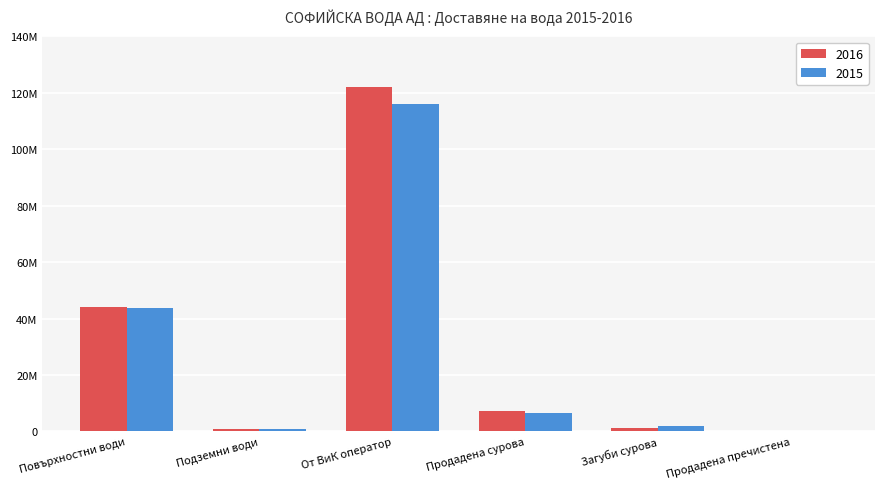

What is the sum of all 2015 values?

169438048